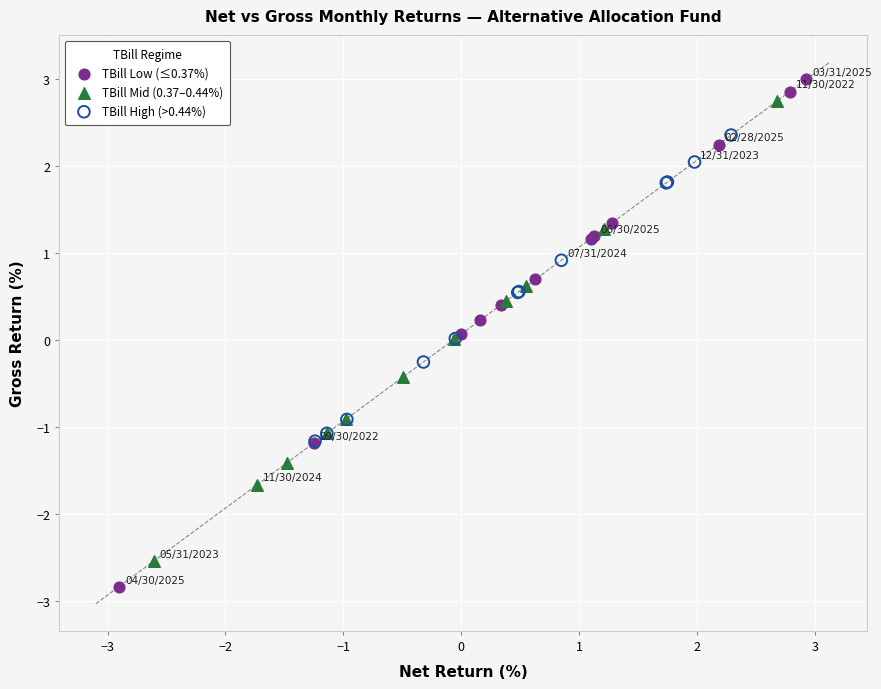

Which series has the largest Y range (max minus min)?

TBill Low (≤0.37%)